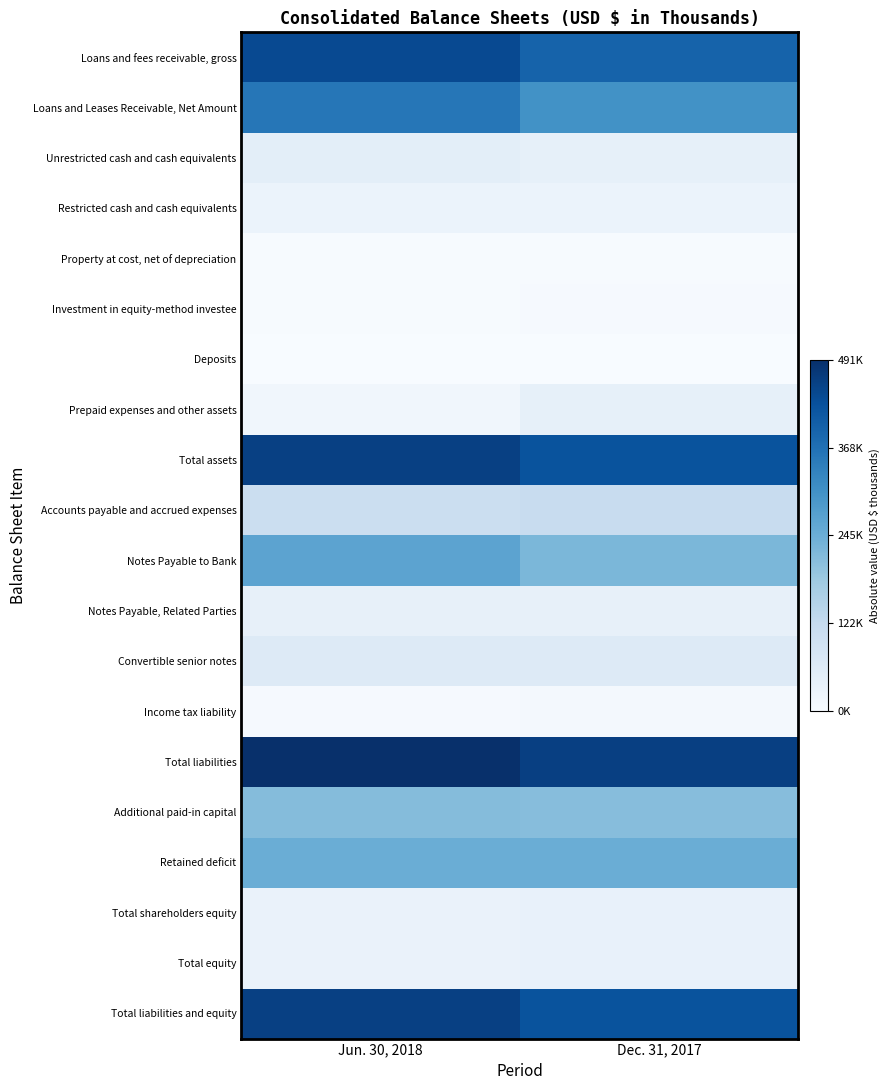

Reading left to right, extract all data points from this chart.

Loans and fees receivable, gross: Jun. 30, 2018=0.9	Dec. 31, 2017=0.8
Loans and Leases Receivable, Net Amount: Jun. 30, 2018=0.7	Dec. 31, 2017=0.6
Unrestricted cash and cash equivalents: Jun. 30, 2018=0.1	Dec. 31, 2017=0.1
Restricted cash and cash equivalents: Jun. 30, 2018=0.1	Dec. 31, 2017=0.1
Property at cost, net of depreciation: Jun. 30, 2018=0.0	Dec. 31, 2017=0.0
Investment in equity-method investee: Jun. 30, 2018=0.0	Dec. 31, 2017=0.0
Deposits: Jun. 30, 2018=0.0	Dec. 31, 2017=0.0
Prepaid expenses and other assets: Jun. 30, 2018=0.0	Dec. 31, 2017=0.1
Total assets: Jun. 30, 2018=0.9	Dec. 31, 2017=0.9
Accounts payable and accrued expenses: Jun. 30, 2018=0.2	Dec. 31, 2017=0.2
Notes Payable to Bank: Jun. 30, 2018=0.5	Dec. 31, 2017=0.5
Notes Payable, Related Parties: Jun. 30, 2018=0.1	Dec. 31, 2017=0.1
Convertible senior notes: Jun. 30, 2018=0.1	Dec. 31, 2017=0.1
Income tax liability: Jun. 30, 2018=0.0	Dec. 31, 2017=0.0
Total liabilities: Jun. 30, 2018=1.0	Dec. 31, 2017=0.9
Additional paid-in capital: Jun. 30, 2018=0.4	Dec. 31, 2017=0.4
Retained deficit: Jun. 30, 2018=0.5	Dec. 31, 2017=0.5
Total shareholders equity: Jun. 30, 2018=0.1	Dec. 31, 2017=0.1
Total equity: Jun. 30, 2018=0.1	Dec. 31, 2017=0.1
Total liabilities and equity: Jun. 30, 2018=0.9	Dec. 31, 2017=0.9